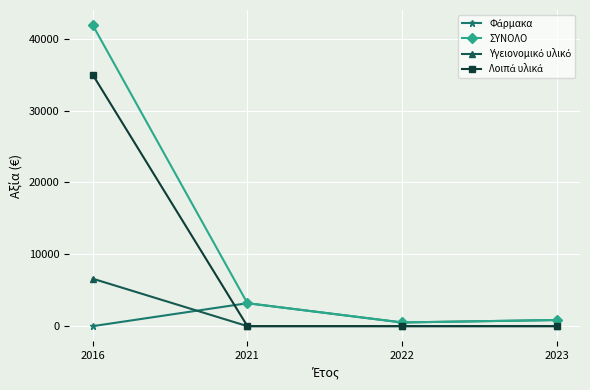

At which category does ΣΥΝΟΛΟ reach its first local valley?

2022